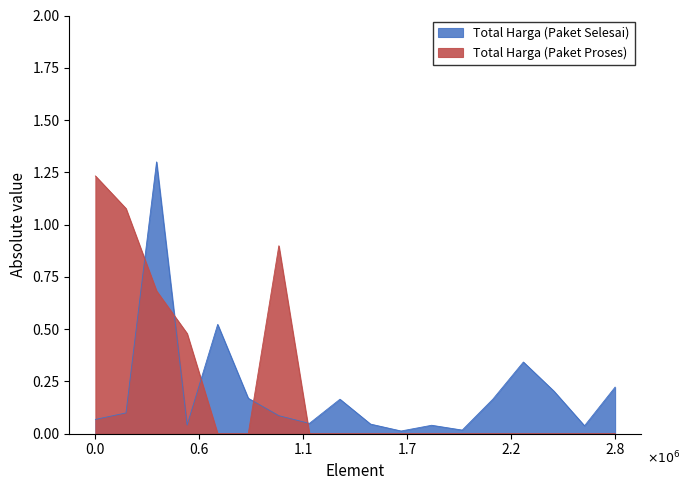

List the series in order of their overall mean, lowest first.

Total Harga (Paket Selesai), Total Harga (Paket Proses)